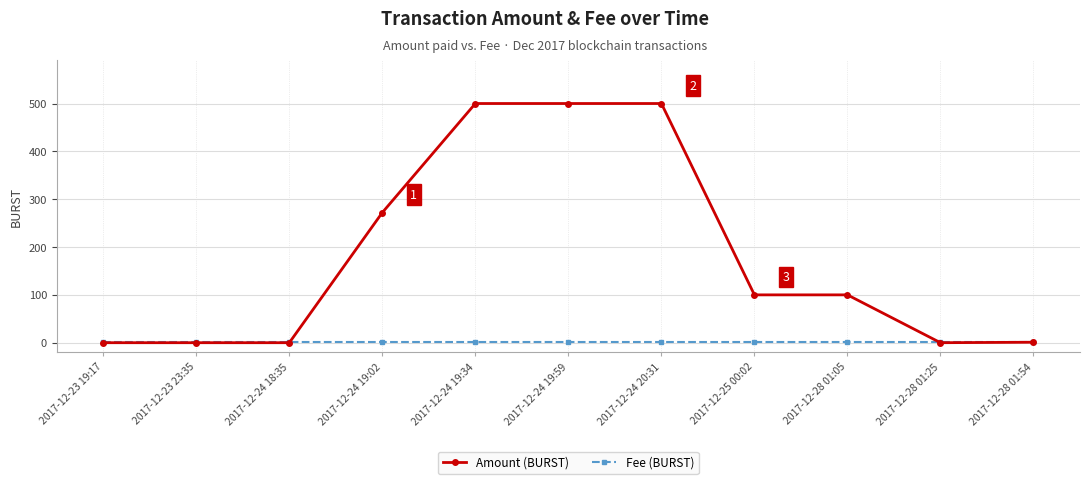

At how many categories does at least one series exceed 293?

3